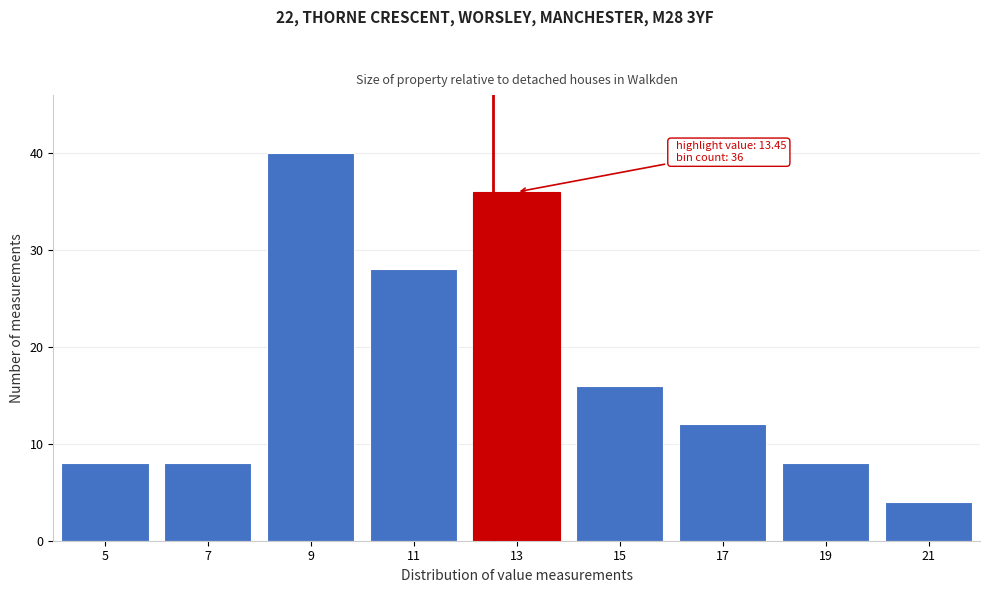

Reading right to left, transcribe all the data shown in this chart.

4	8	12	16	36	28	40	8	8